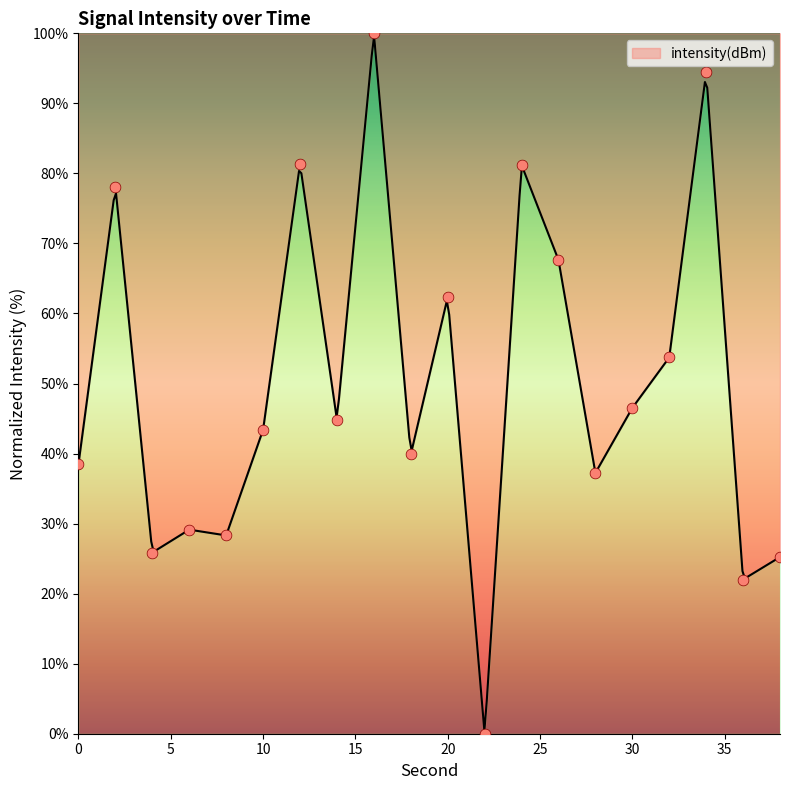

What is the ratio of the value at 30 to the value at 6?

1.6